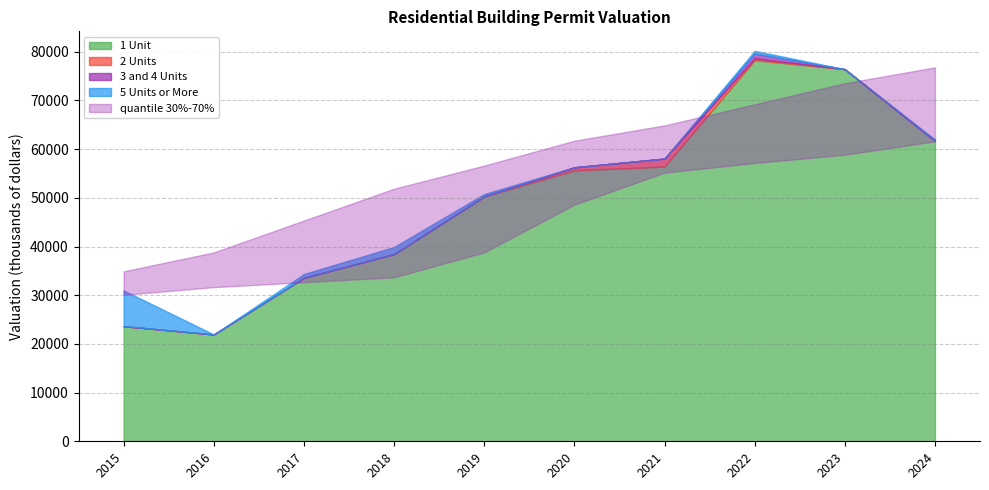

What is the maximum value shown in the chart?

78264